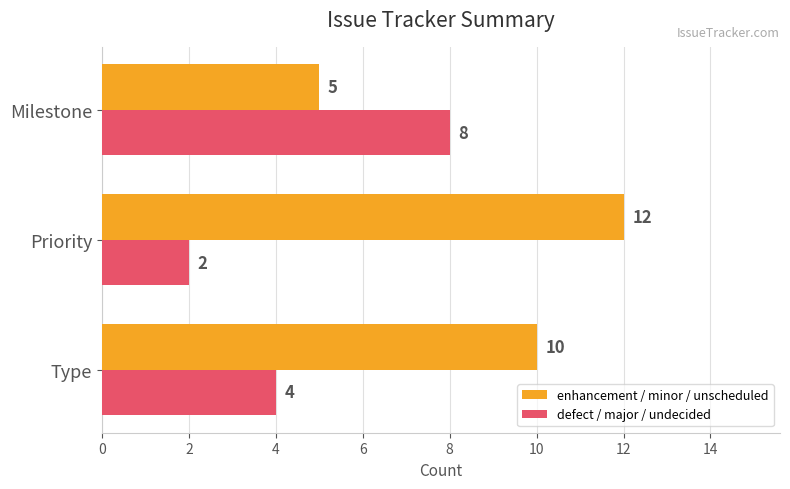

True or false: defect / major / undecided has a value of 1 at Priority.

False